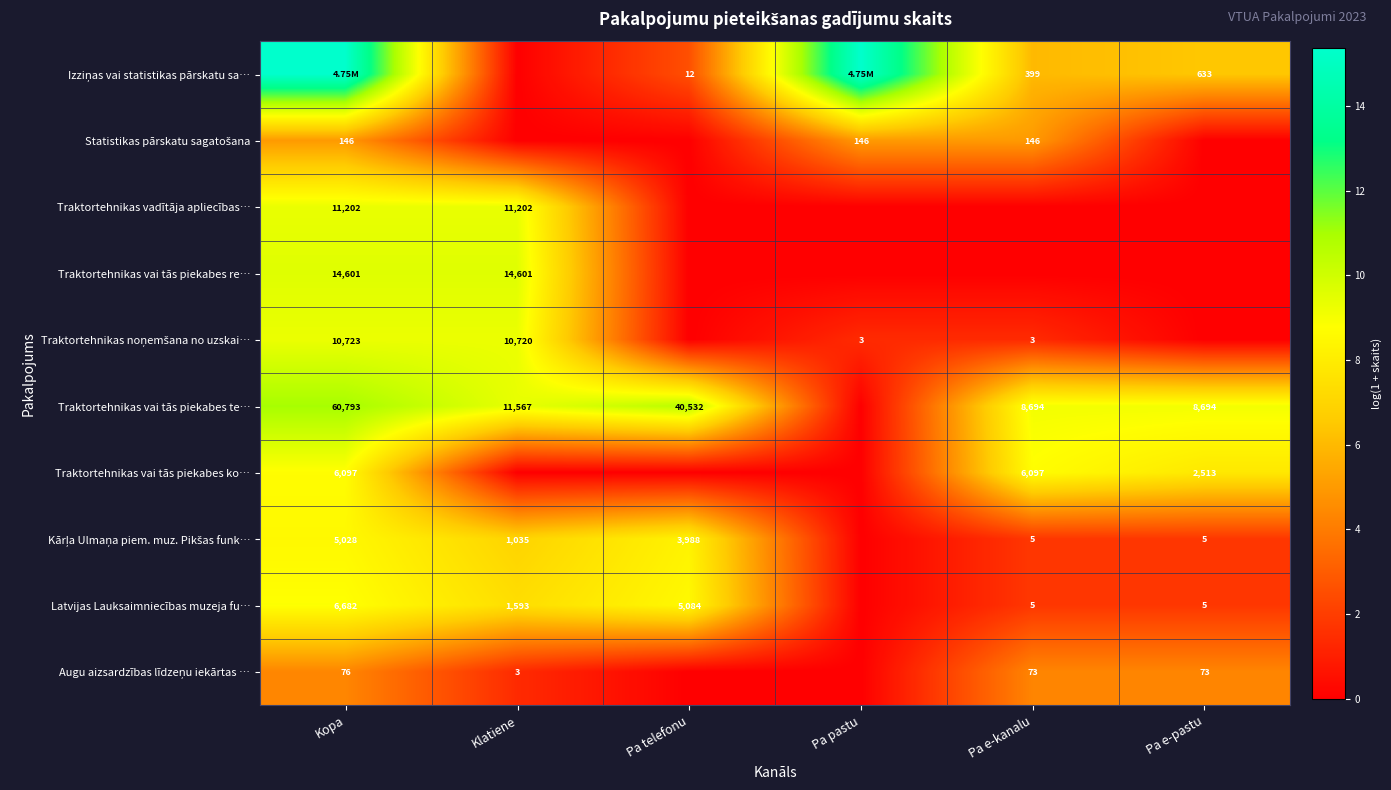

Is the value of Latvijas Lauksaimniecības muzeja fu… at Pa e-kanalu greater than the value of Traktortehnikas noņemšana no uzskai… at Klatiene?

No